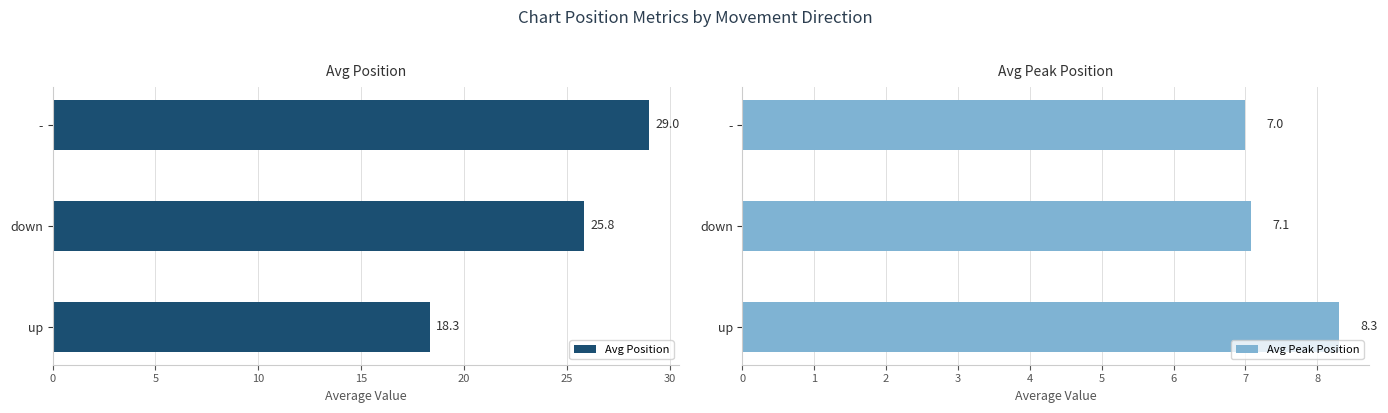

At how many categories does at least one series exceed 7?

3